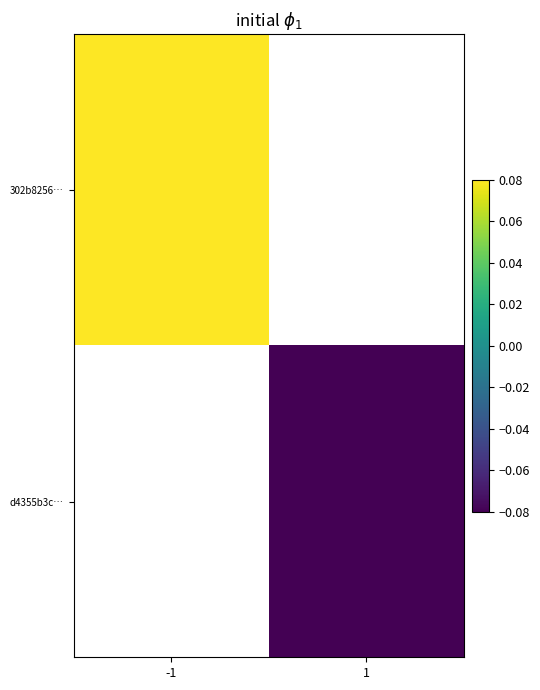

Count the number of categories in the chart.

2